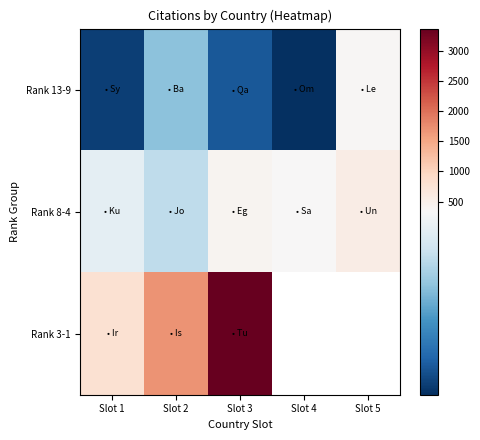

Which series has the largest range (max minus min)?

Rank 3-1